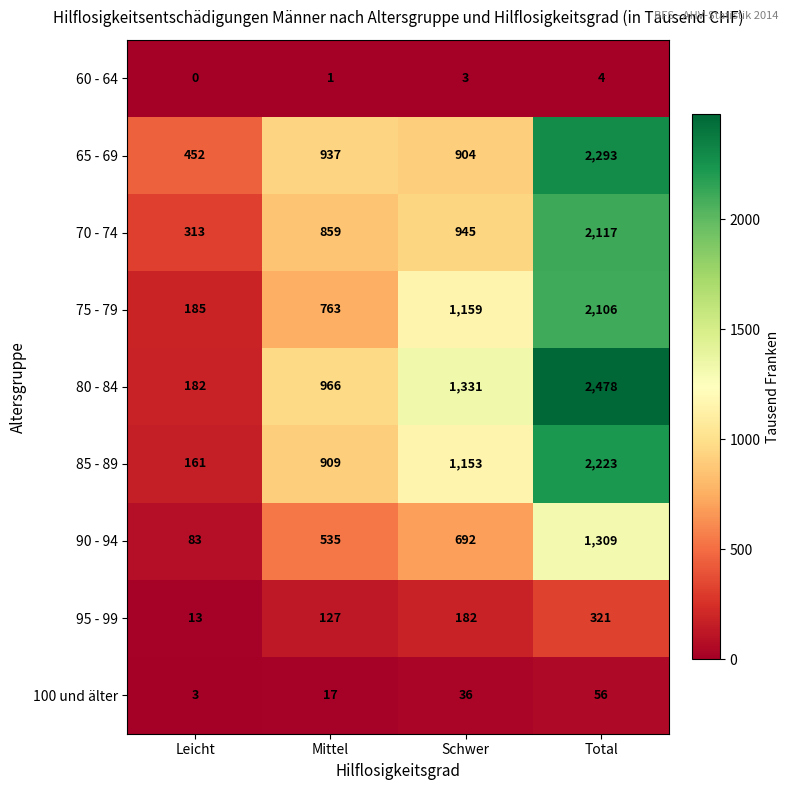

What is the sum of all 75 - 79 values?

4213